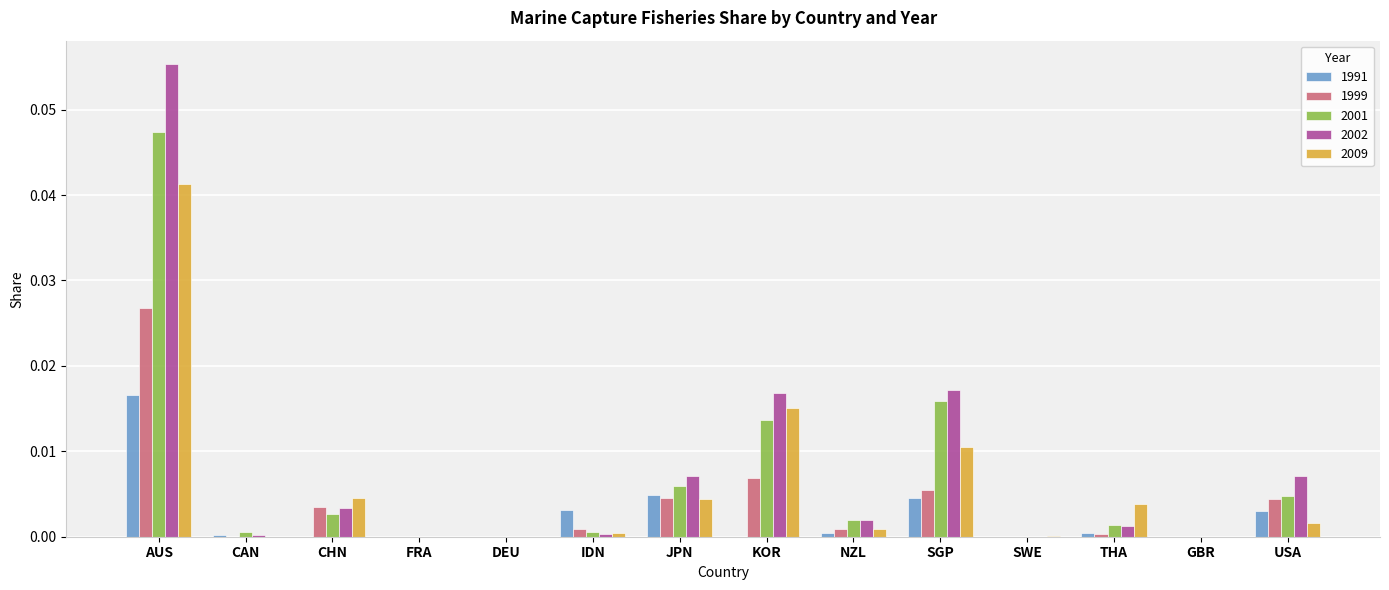

Which label corresponds to the largest value in the chart?

AUS